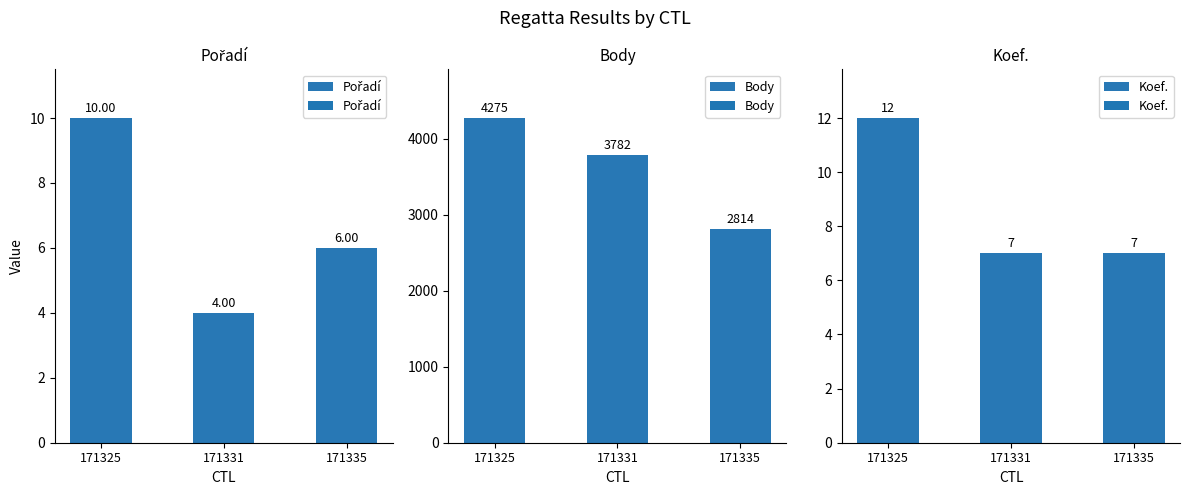

Reading right to left, extract all data points from this chart.

Pořadí: 6	4	10
Body: 2814	3782	4275
Koef.: 7	7	12